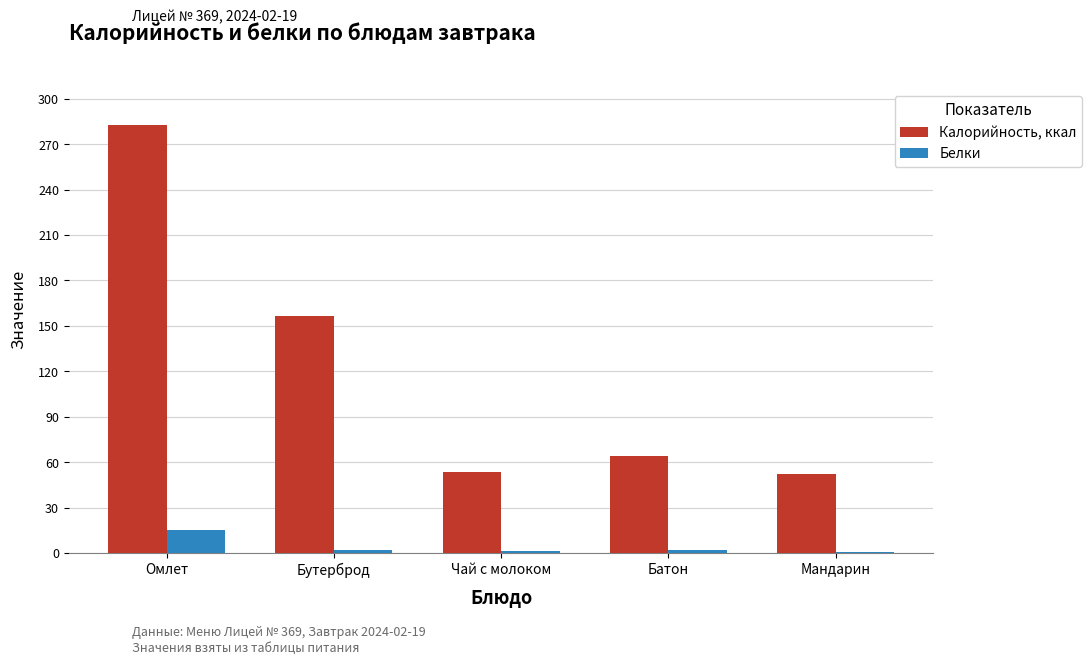

What is the total value across all series at Мандарин?

52.8